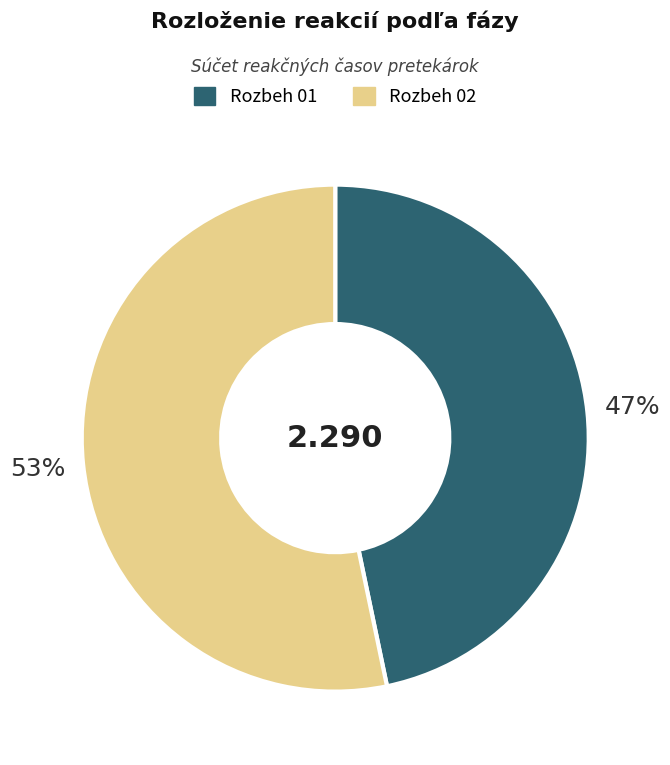

Is Rozbeh 02 the majority of the pie?

Yes